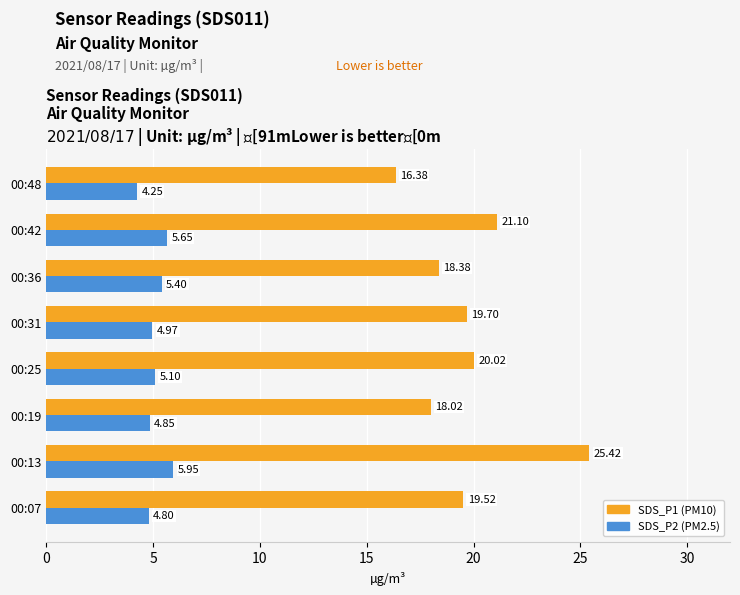

What is the difference between the highest and lowest values at 00:48?

12.1